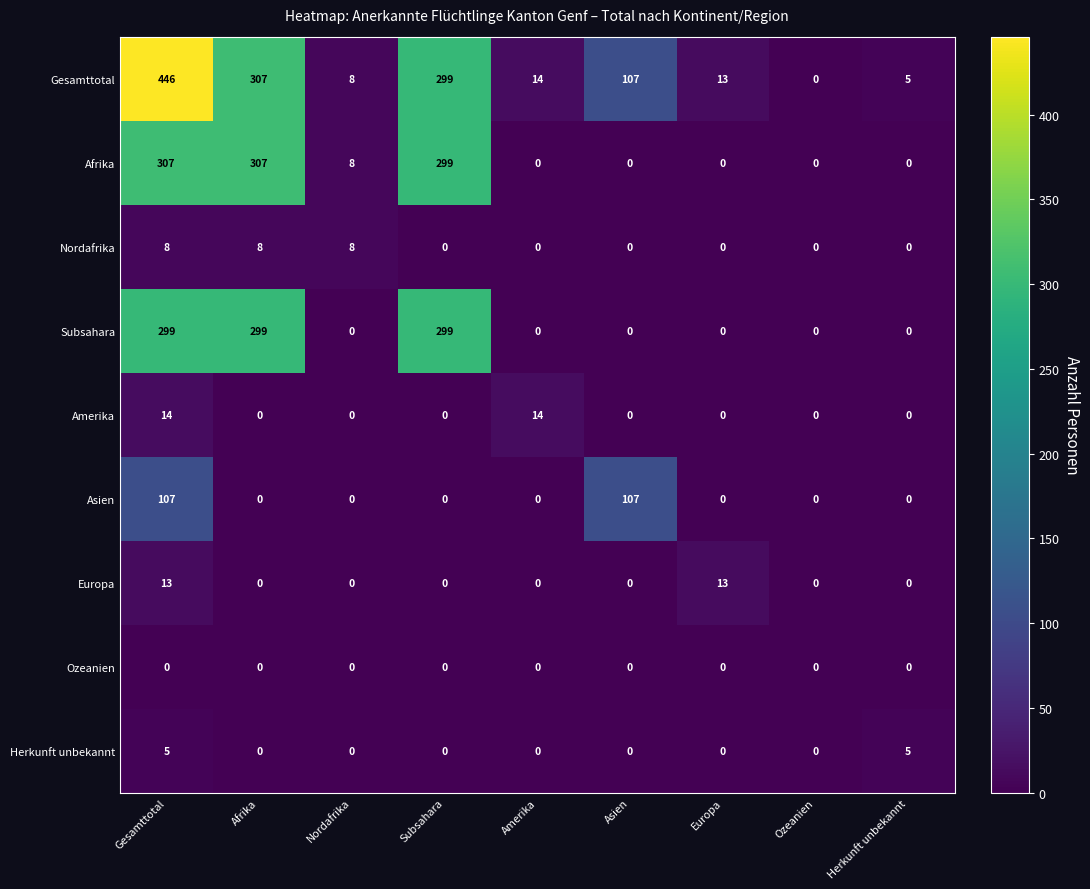

How many positive values does the Subsahara series have?

3